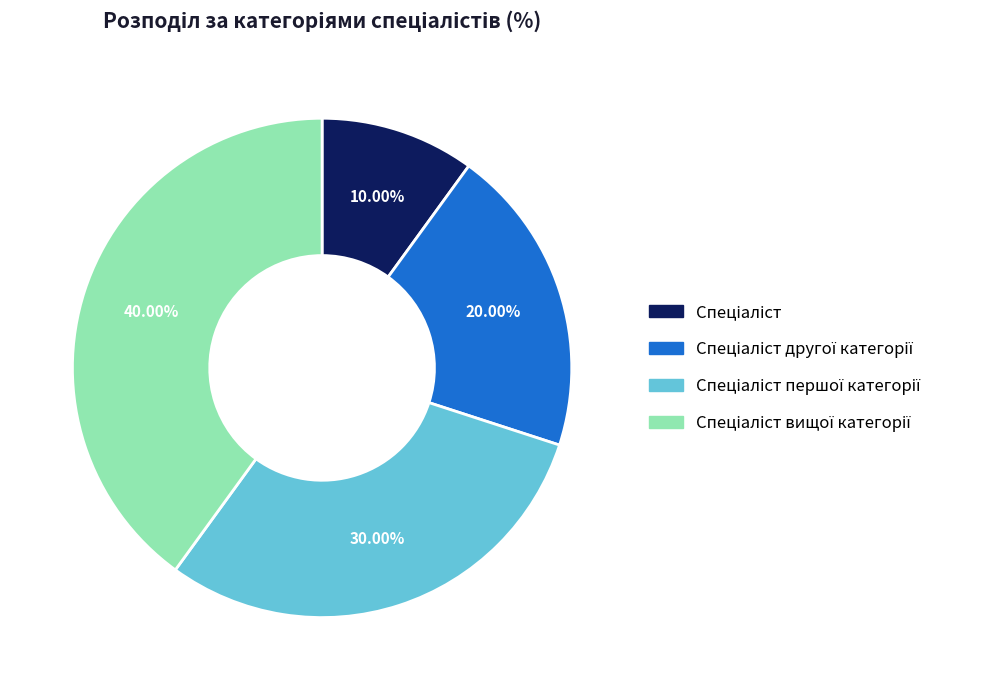

Is there a majority slice in this chart?

No